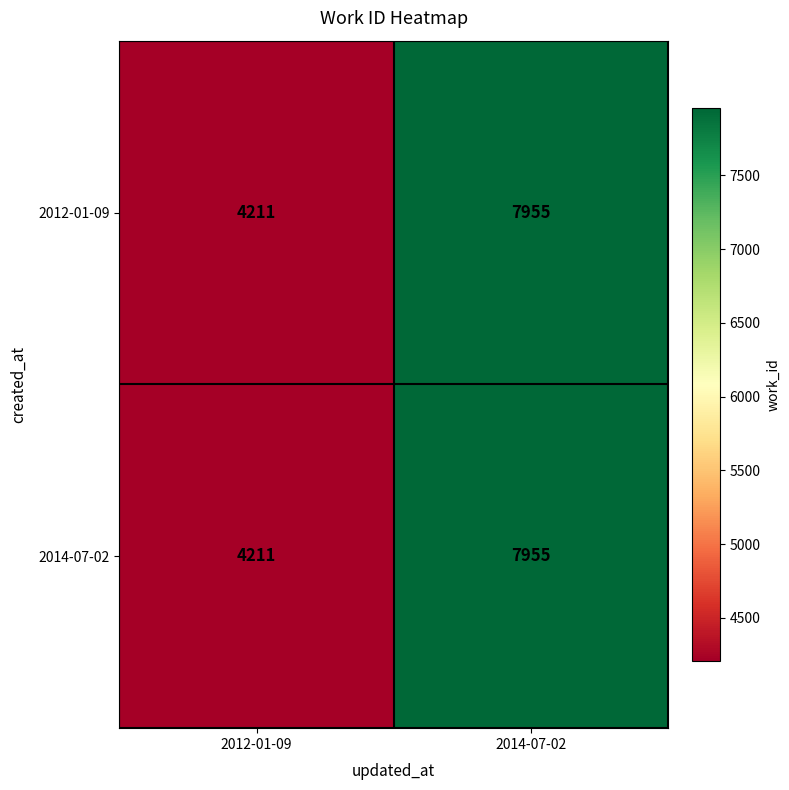

What value does the 2012-01-09 series have at 2012-01-09, to the nearest 100?

4200